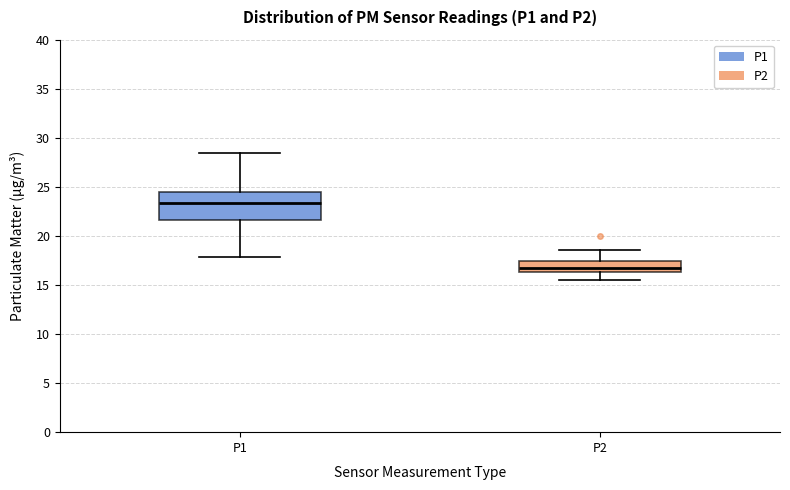

Reading left to right, read every box against the y-axis: the position of its median line, the range the box covers, and the ends of its whiskers. The values are not printed on the chart, so give them approximately, as read against the axis.

P1: median 23.5, box 21.5 to 24.5, whiskers 18.0 to 28.5
P2: median 17.0, box 16.5 to 17.5, whiskers 15.5 to 18.5